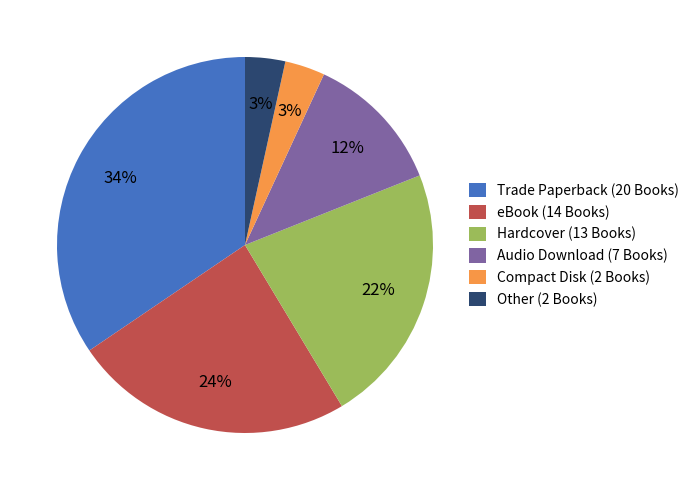

To the nearest percent, what is the difference between the eBook (14 Books) and Hardcover (13 Books) slice percentages?

2%